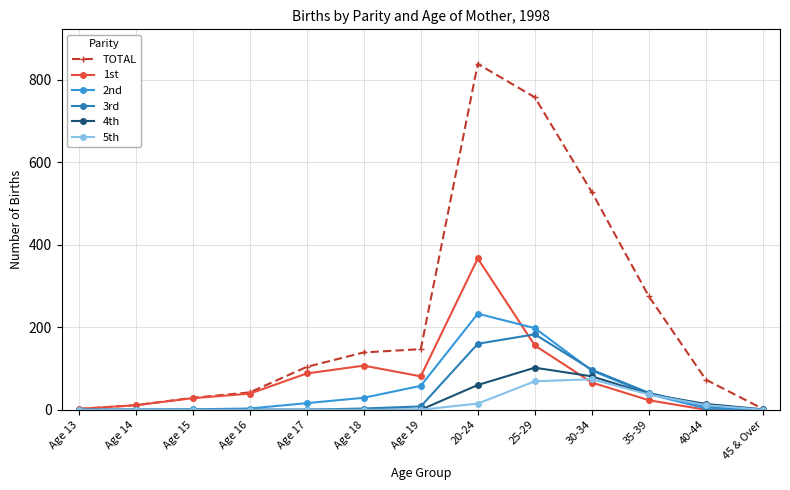

Is it true that 3rd equals 0 at 45 & Over?

True